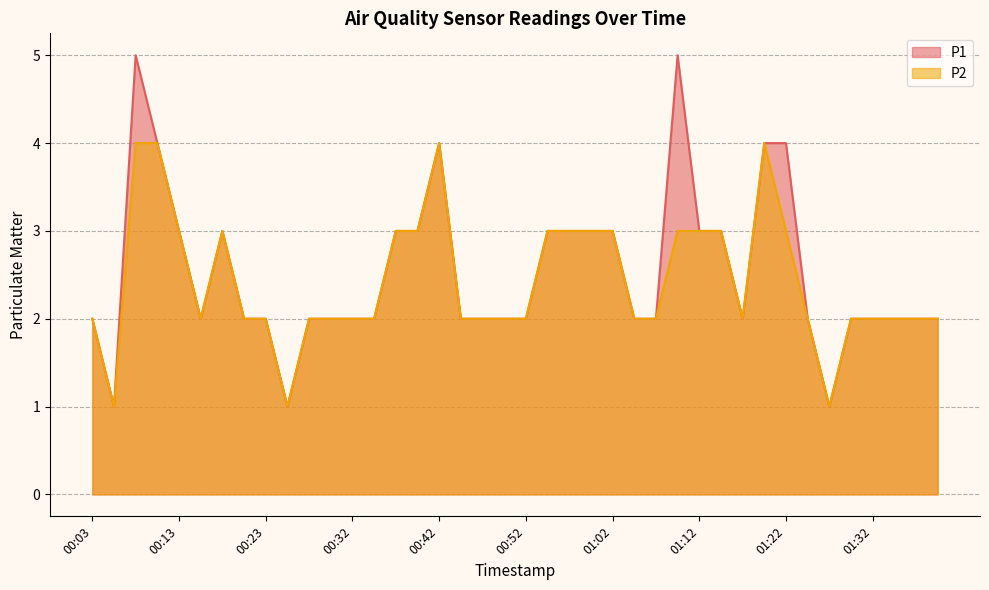

Where is the first local minimum for P2?

00:05